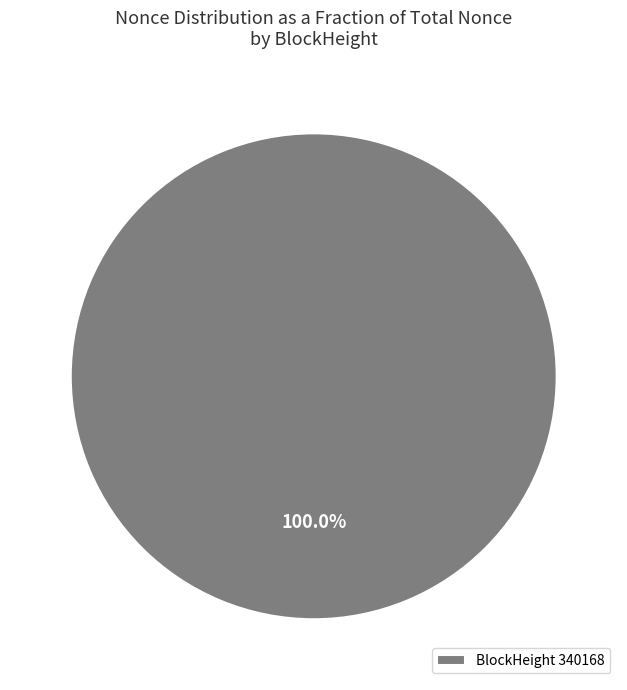

What is the majority slice?

BlockHeight 340168